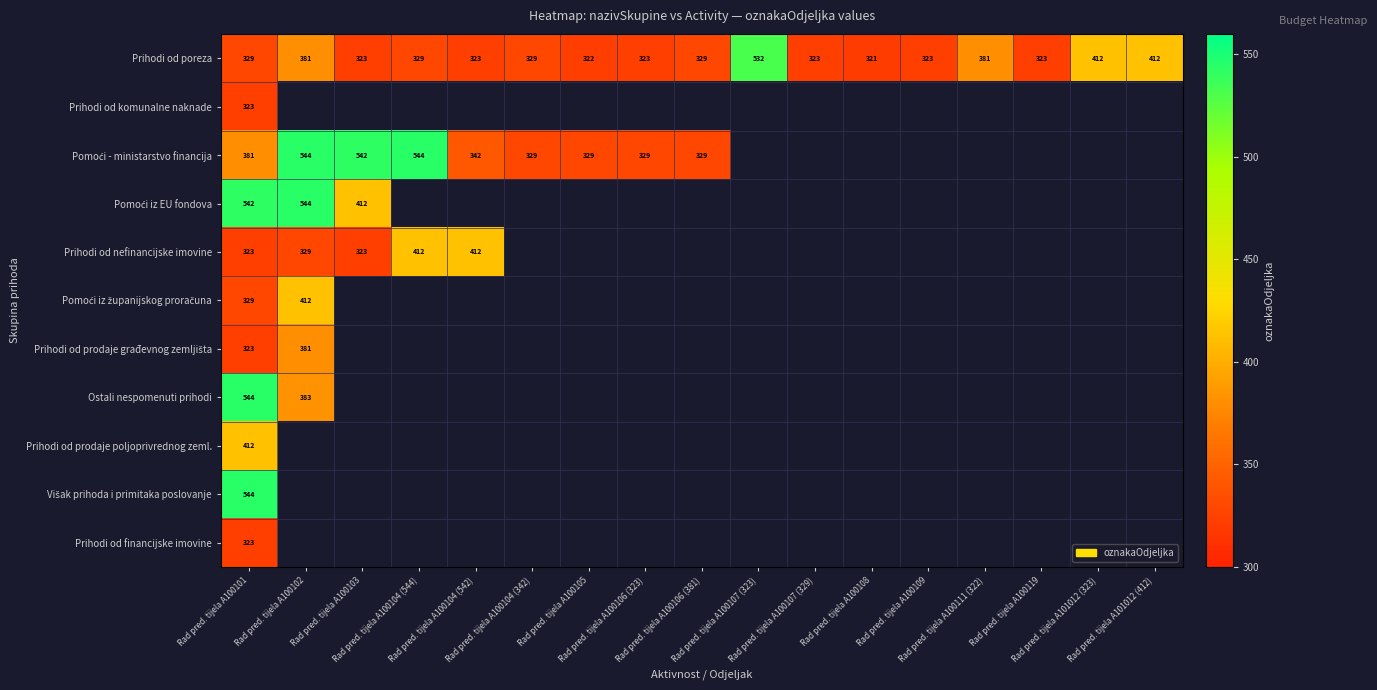

Is the value of Prihodi od prodaje građevnog zemljišta at Rad pred. tijela A101012 (323) greater than the value of Prihodi od financijske imovine at Rad pred. tijela A100102?

No